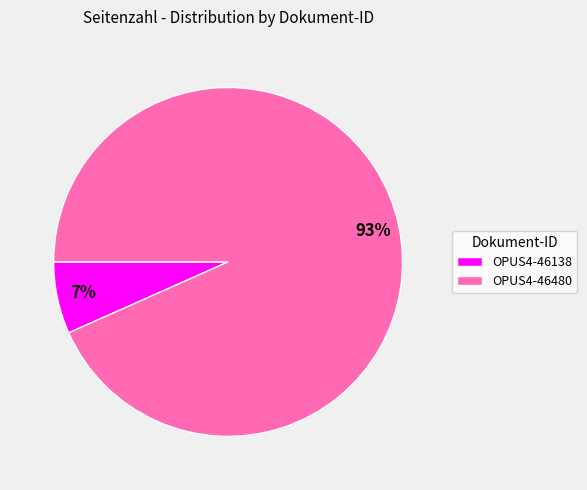

To the nearest percent, what percentage of the pie is OPUS4-46138?

7%